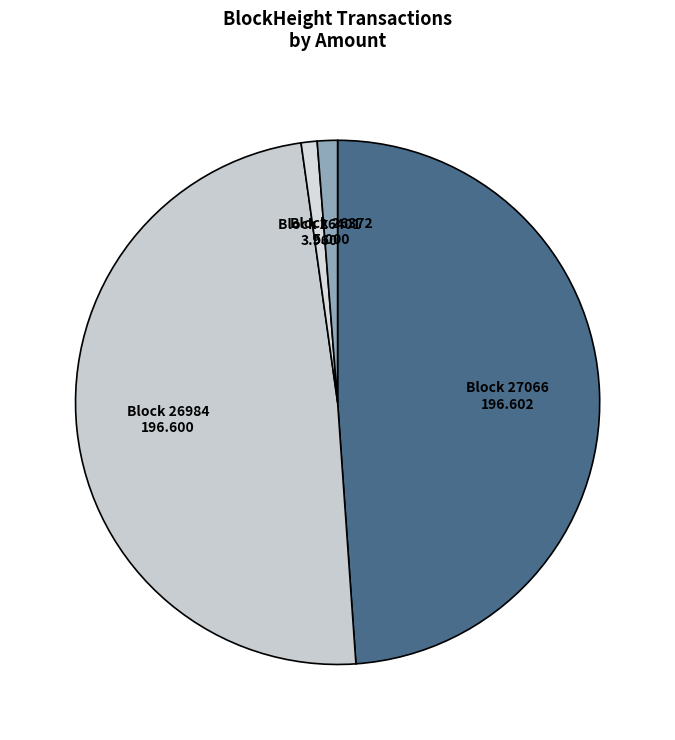

The Block 26984 slice represents 49% of the pie. True or false?

True